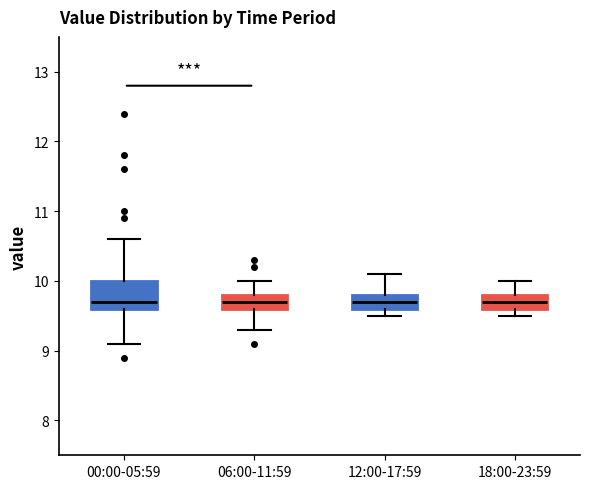

Comparing the boxes themselves (not the whiskers), which one is the tallest?

00:00-05:59